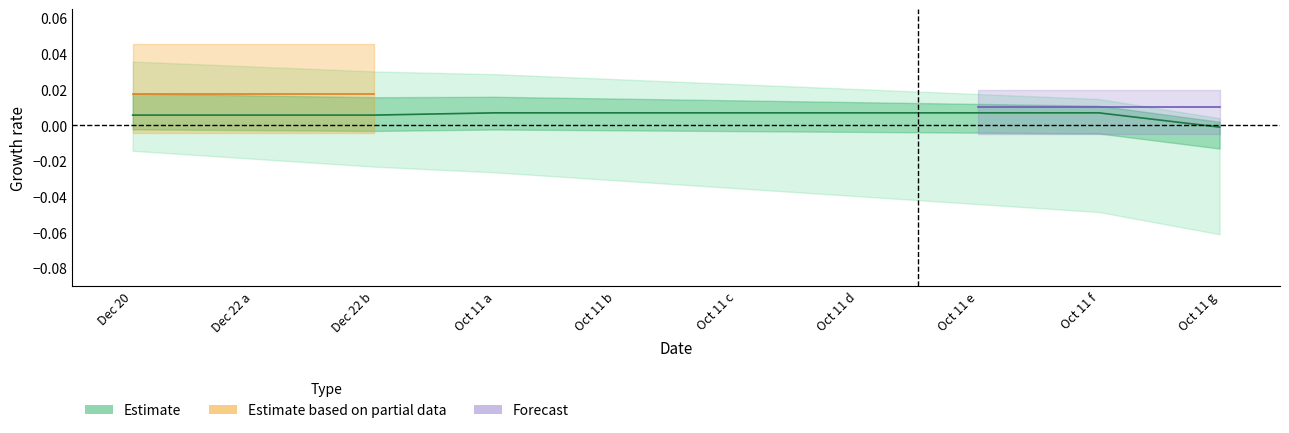

The value at Oct 11 d is 0.0. True or false?

True